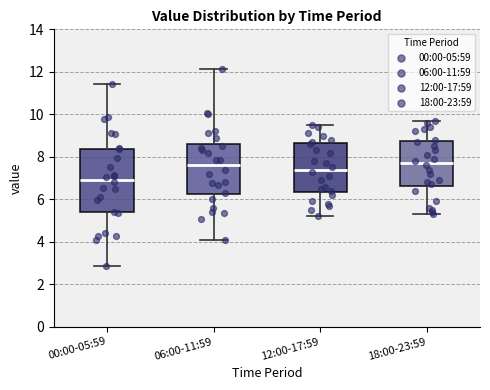

Reading left to right, read every box against the y-axis: the position of its median line, the range the box covers, and the ends of its whiskers. The values are not printed on the chart, so give them approximately, as read against the axis.

00:00-05:59: median 7.0, box 5.4 to 8.4, whiskers 2.8 to 11.4
06:00-11:59: median 7.6, box 6.2 to 8.6, whiskers 4.2 to 12.2
12:00-17:59: median 7.4, box 6.4 to 8.6, whiskers 5.2 to 9.6
18:00-23:59: median 7.8, box 6.6 to 8.8, whiskers 5.4 to 9.8